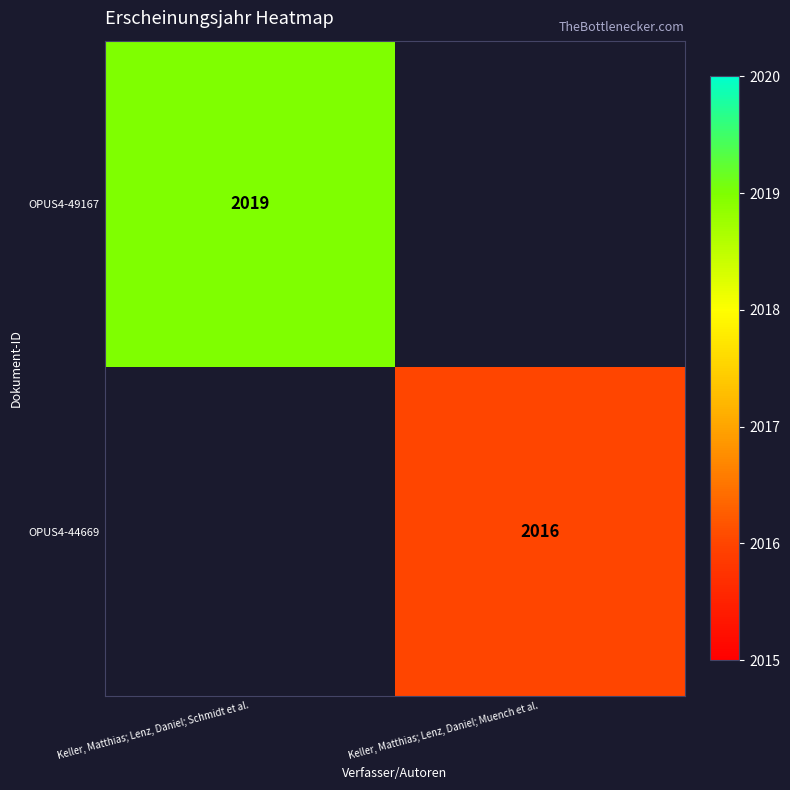

The OPUS4-49167 series shows 2944 at Keller, Matthias; Lenz, Daniel; Schmidt et al.. True or false?

False